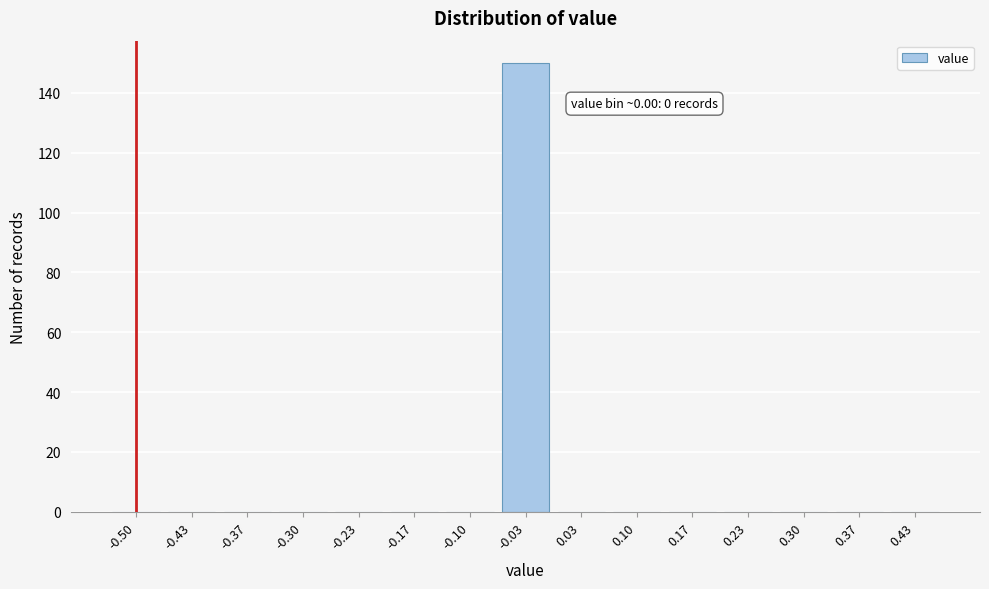

Reading left to right, what are all the values shown in this chart?

-0.50=0	-0.43=0	-0.37=0	-0.30=0	-0.23=0	-0.17=0	-0.10=0	-0.03=150	0.03=0	0.10=0	0.17=0	0.23=0	0.30=0	0.37=0	0.43=0